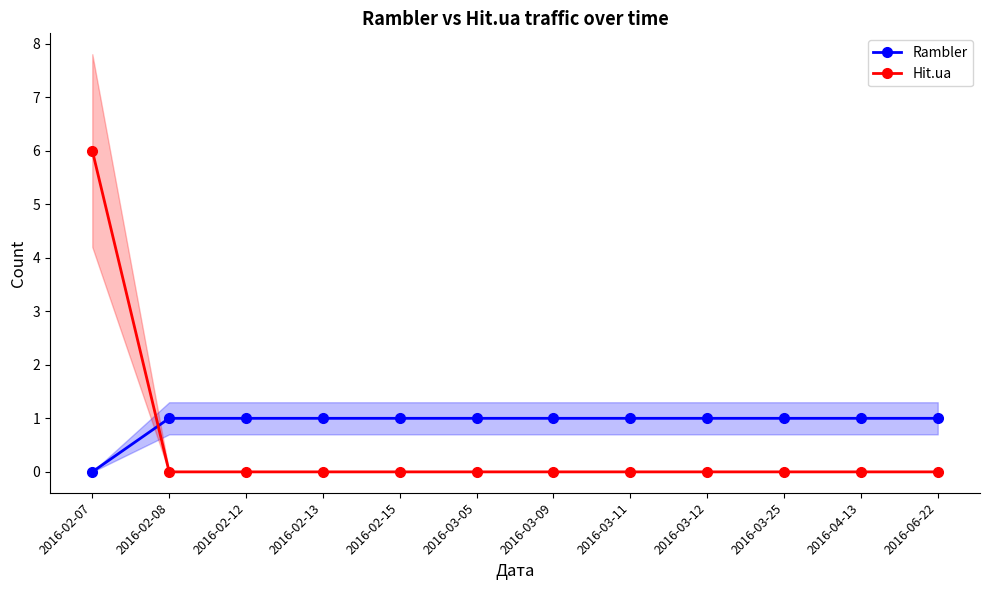

The Rambler series shows 1 at 2016-06-22. True or false?

True